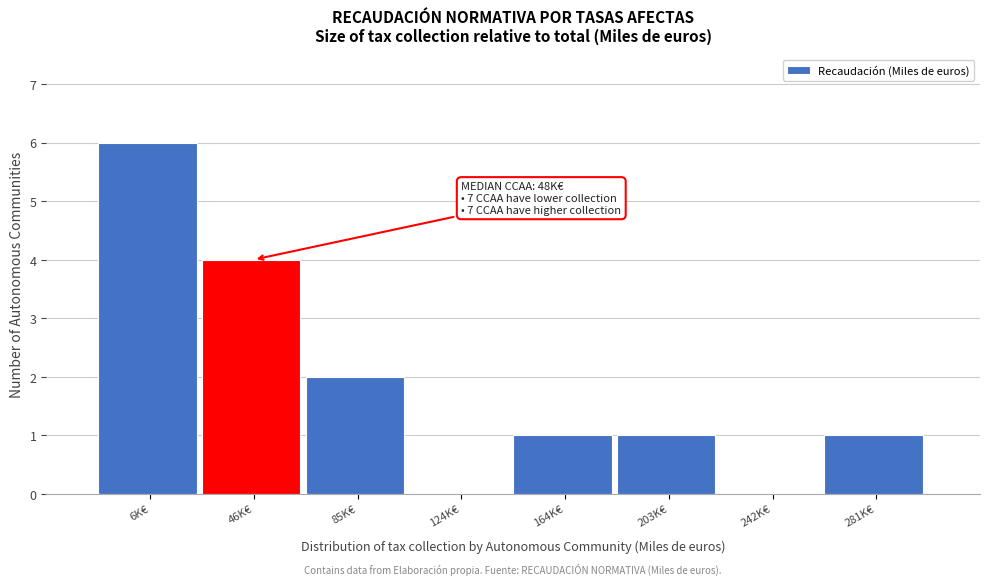

Reading left to right, transcribe all the data shown in this chart.

6K€=6	46K€=4	85K€=2	124K€=0	164K€=1	203K€=1	242K€=0	281K€=1